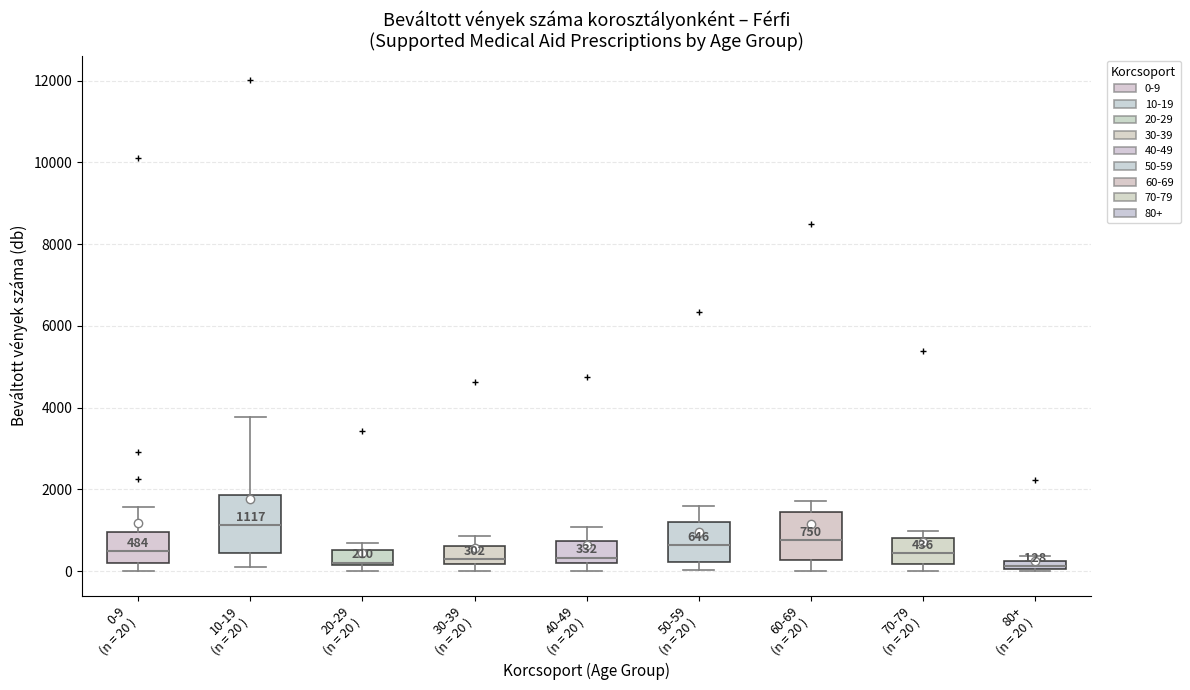

Comparing the boxes themselves (not the whiskers), which one is the tallest?

10-19 (n = 20 )